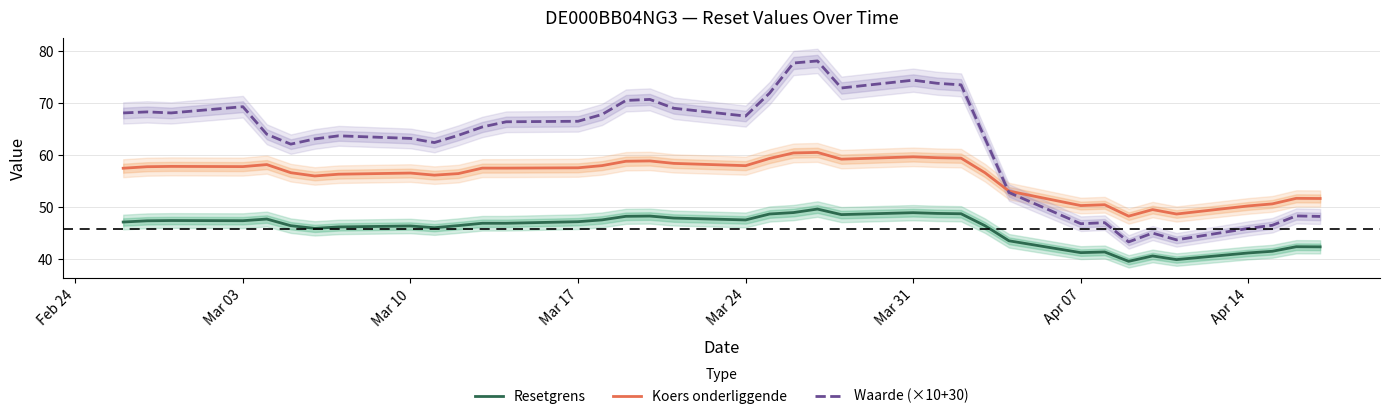

Reading right to left, what are all the values shown in this chart?

Resetgrens: 42.4	42.4	41.5	41.2	39.9	40.6	39.6	41.4	41.2	43.5	46.4	48.7	48.8	48.9	48.6	49.6	48.9	48.7	47.5	47.9	48.3	48.2	47.5	47.2	46.9	46.9	46.4	46.0	46.4	46.2	45.9	46.4	47.7	47.4	47.4	47.4	47.1
Koers onderliggende: 51.6	51.7	50.6	50.2	48.7	49.5	48.3	50.5	50.3	53.1	56.6	59.4	59.5	59.7	59.2	60.5	60.4	59.4	58.0	58.4	58.9	58.8	58.0	57.5	57.5	57.5	56.4	56.1	56.5	56.3	56.0	56.6	58.2	57.8	57.8	57.8	57.5
Waarde (×10+30): 48.2	48.3	46.5	45.9	43.7	45.0	43.3	47.0	46.8	52.8	63.2	73.5	73.8	74.4	72.9	78.1	77.7	71.9	67.5	69.0	70.7	70.5	67.8	66.5	66.4	65.4	63.8	62.4	63.2	63.7	63.1	62.1	64.0	69.3	68.1	68.3	68.1